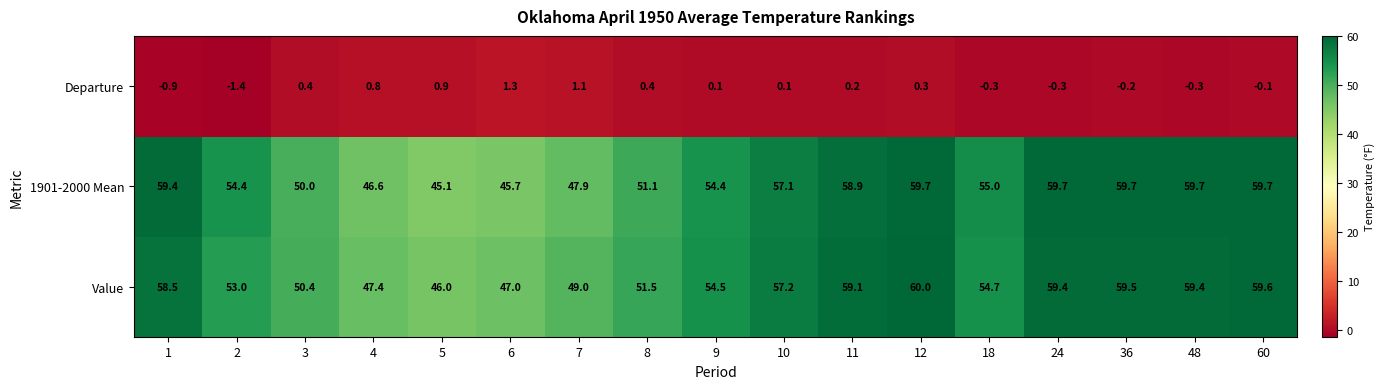

What is the difference between the highest and lowest values at 5?

45.1